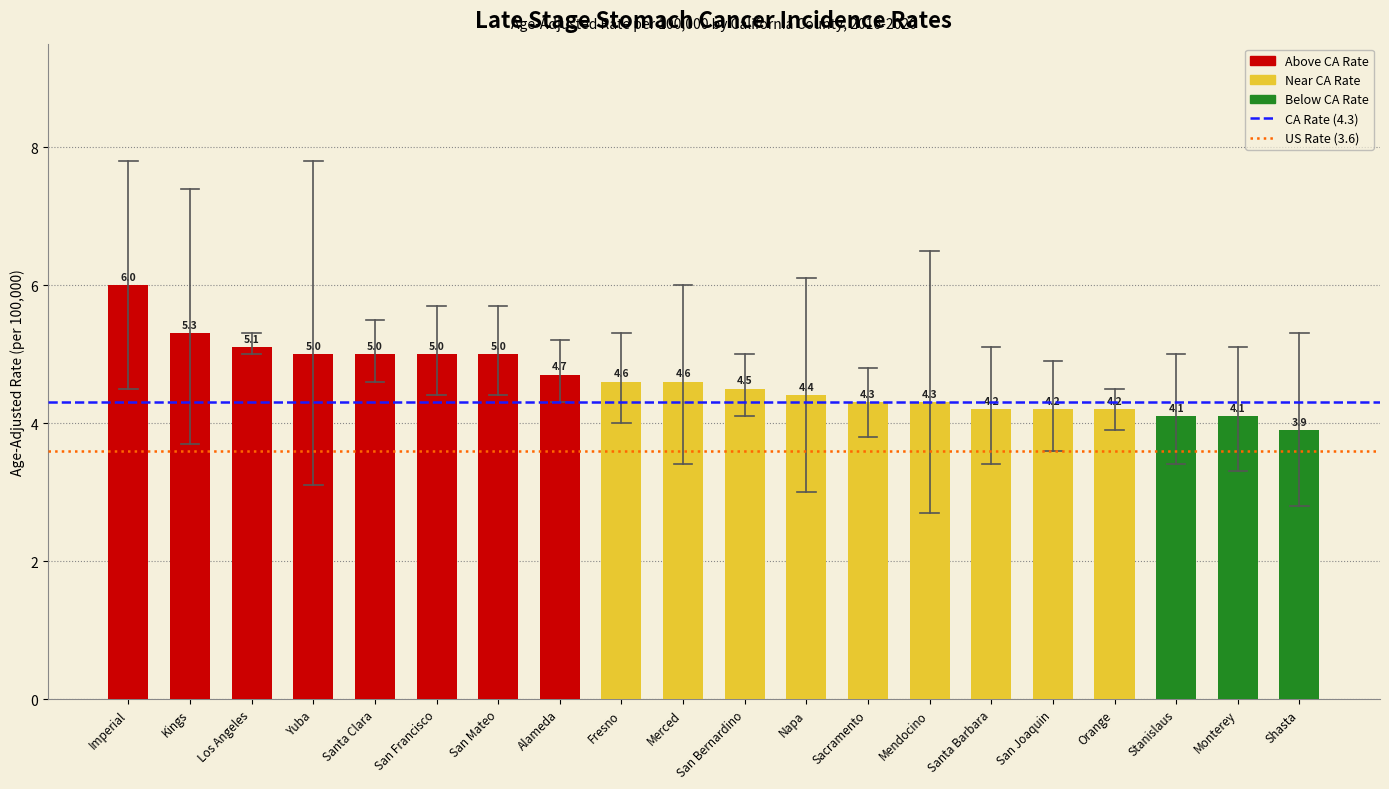

Reading left to right, transcribe all the data shown in this chart.

6.0	5.3	5.1	5.0	5.0	5.0	5.0	4.7	4.6	4.6	4.5	4.4	4.3	4.3	4.2	4.2	4.2	4.1	4.1	3.9